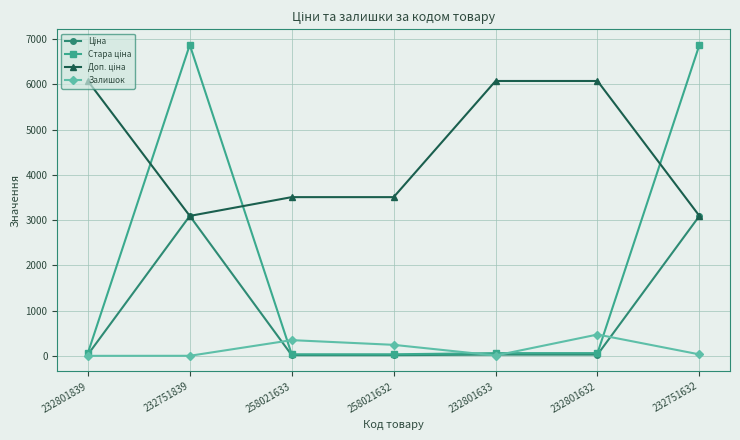

True or false: Залишок has a value of 243.0 at 258021632.

True